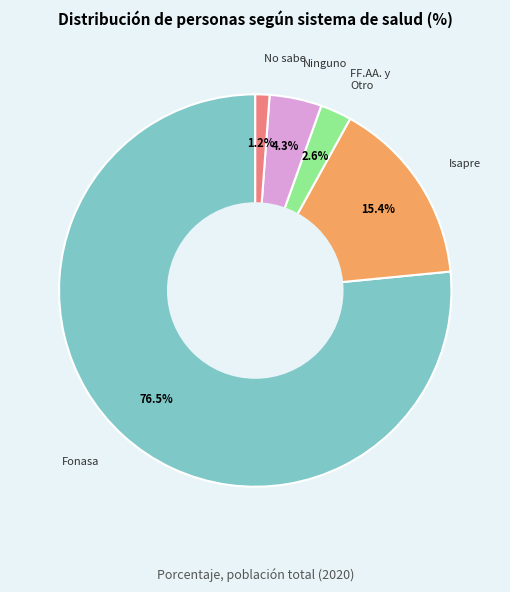

Is there any slice that represents more than half of the pie?

Yes